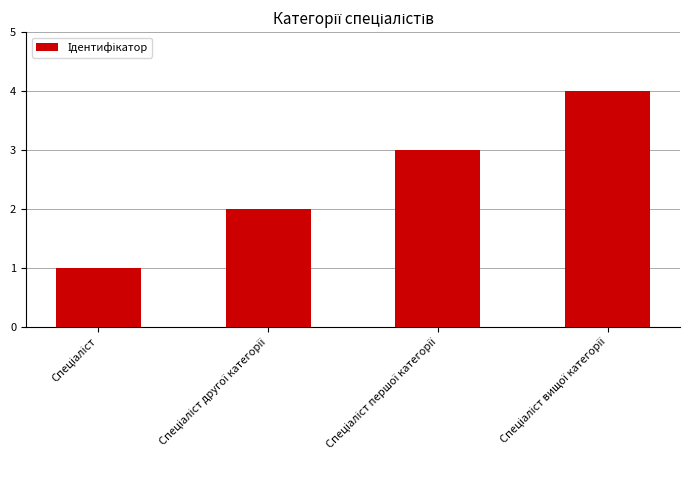

Reading left to right, extract all data points from this chart.

1	2	3	4